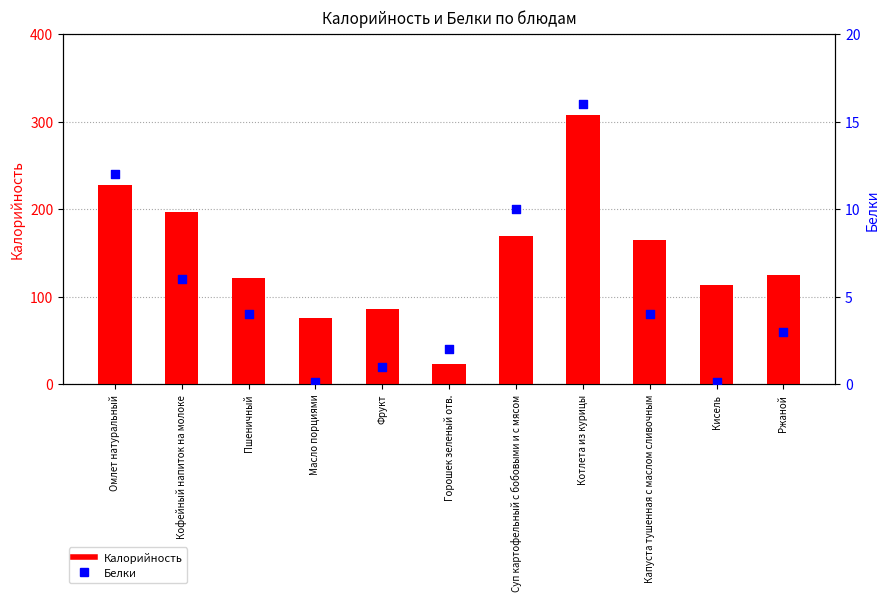

What are all the series names shown in the legend?

Калорийность, Белки